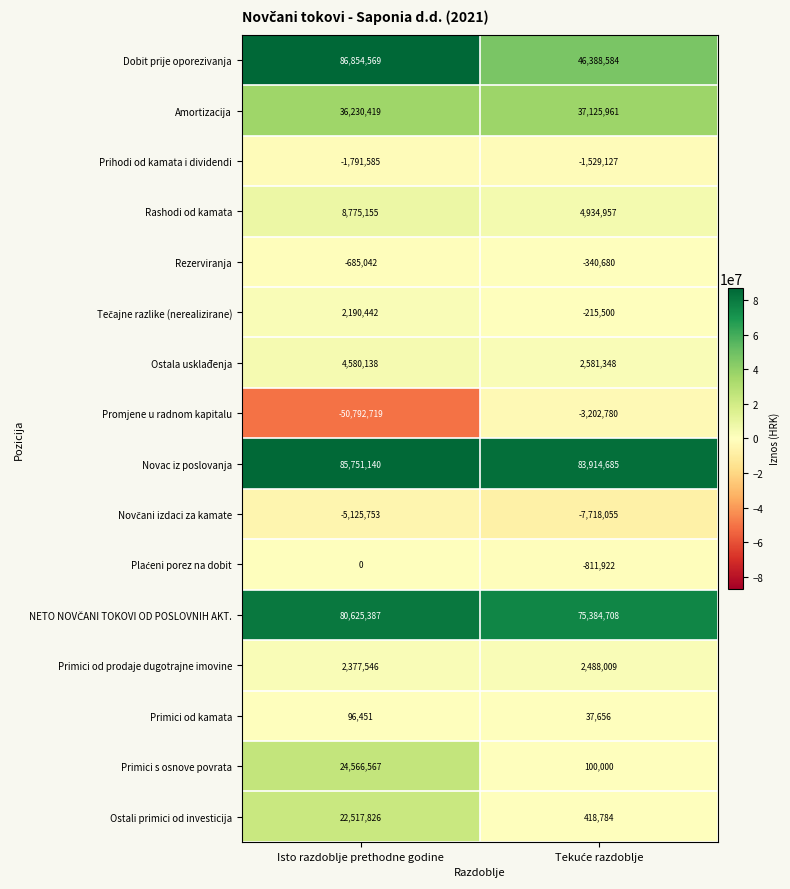

What is the minimum value for Promjene u radnom kapitalu?

-50792719